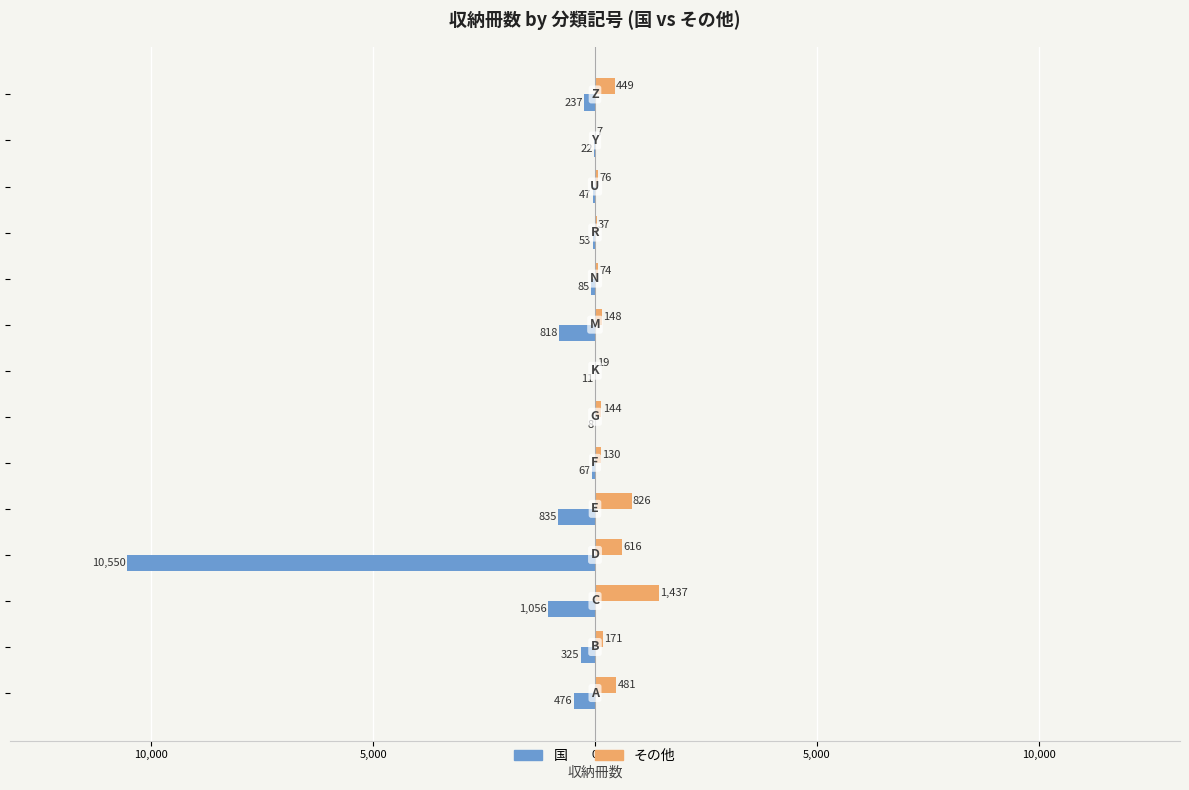

Reading left to right, list all the values displayed in this chart.

国: -476	-325	-1056	-10550	-835	-67	-8	-11	-818	-85	-53	-47	-22	-237
その他: 481	171	1437	616	826	130	144	19	148	74	37	76	7	449